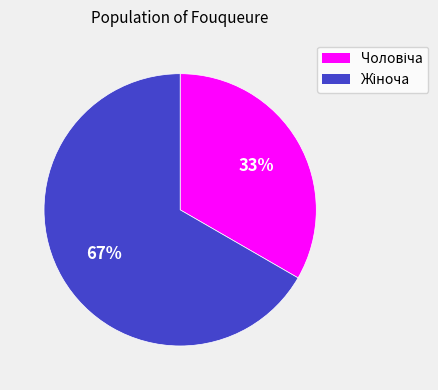

Is there any slice that represents more than half of the pie?

Yes